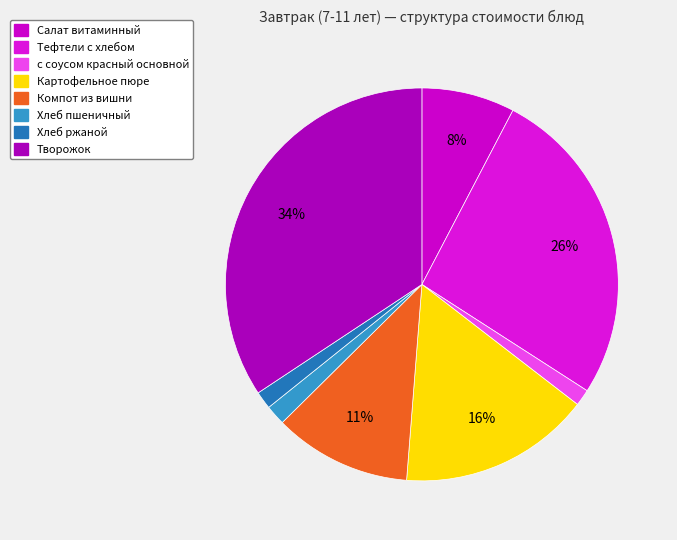

What is the largest slice in the pie chart?

Творожок